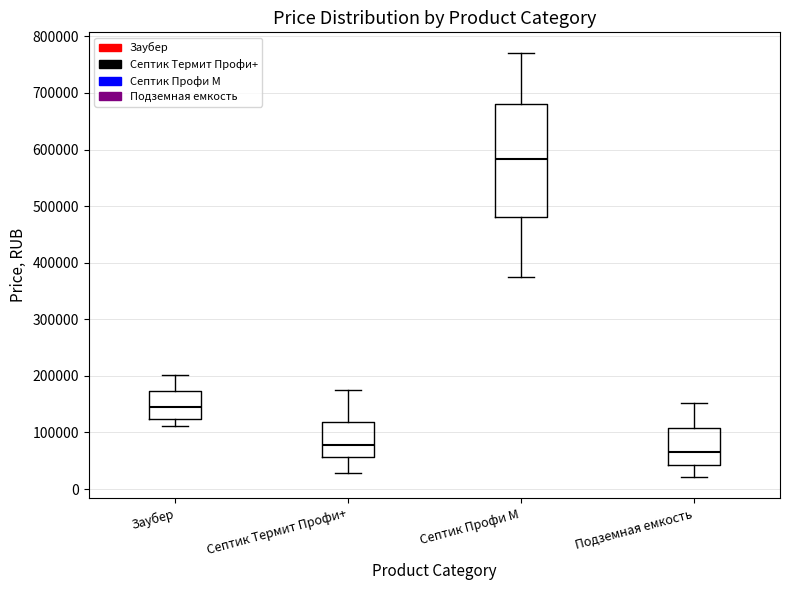

Reading left to right, read every box against the y-axis: the position of its median line, the range the box covers, and the ends of its whiskers. The values are not printed on the chart, so give them approximately, as read against the axis.

Заубер: median 150000, box 120000 to 170000, whiskers 110000 to 200000
Септик Термит Профи+: median 80000, box 60000 to 120000, whiskers 30000 to 170000
Септик Профи М: median 580000, box 480000 to 680000, whiskers 380000 to 770000
Подземная емкость: median 70000, box 40000 to 110000, whiskers 20000 to 150000